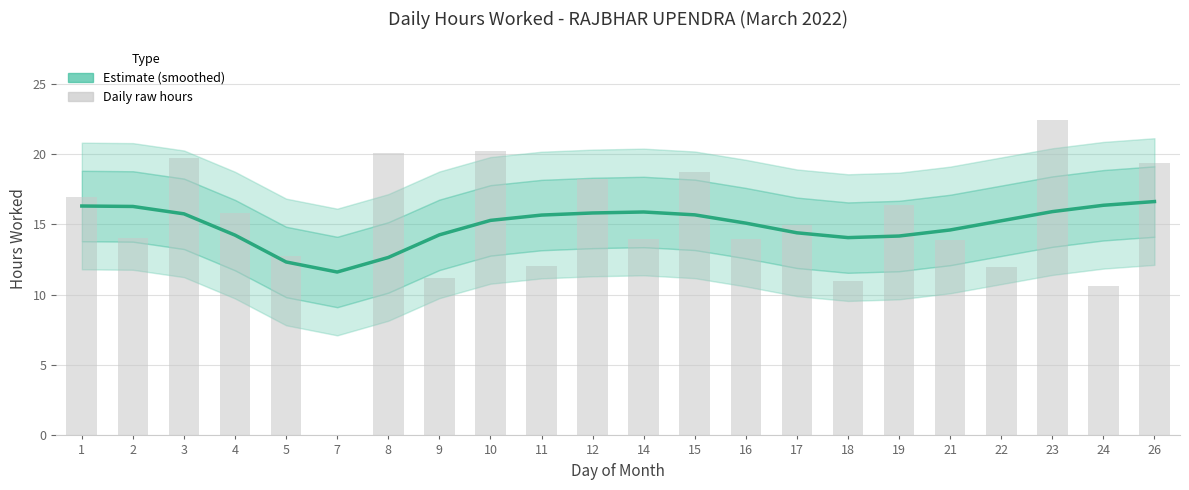

What is the value of the Daily Hours (raw) bar at the 2nd from the left?

14.0